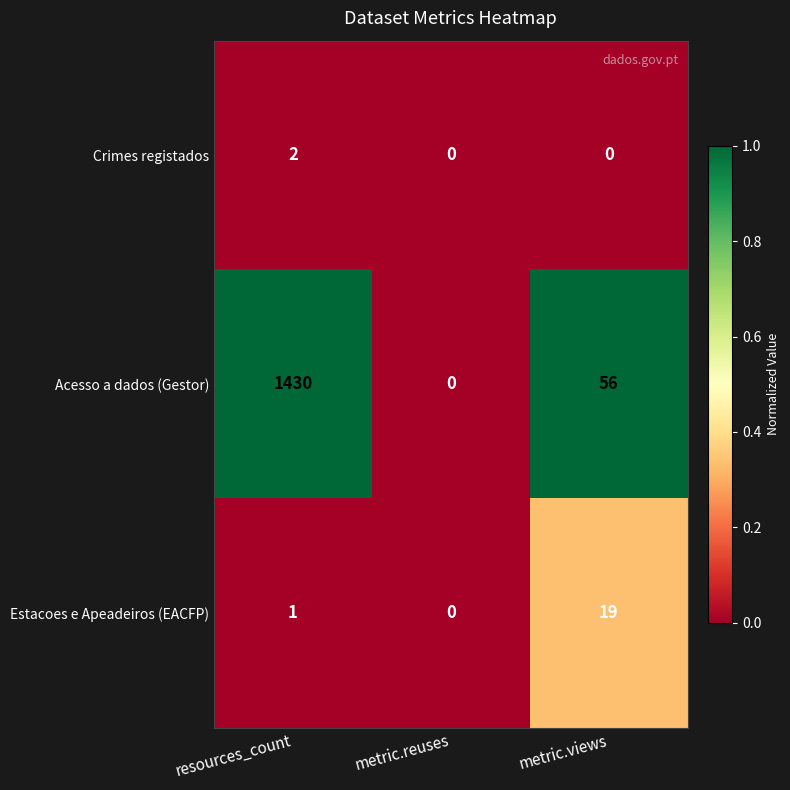

Between metric.reuses and metric.views, which series saw the biggest shift?

Acesso a dados (Gestor)